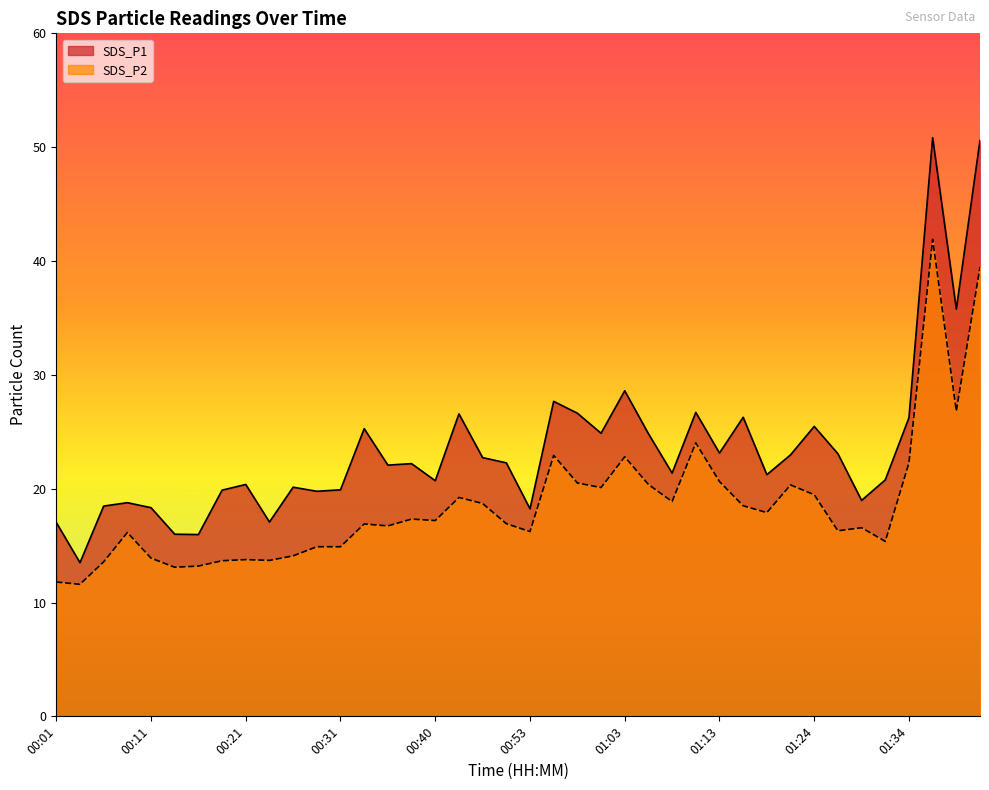

Read the SDS_P1 value at 00:31.

19.9